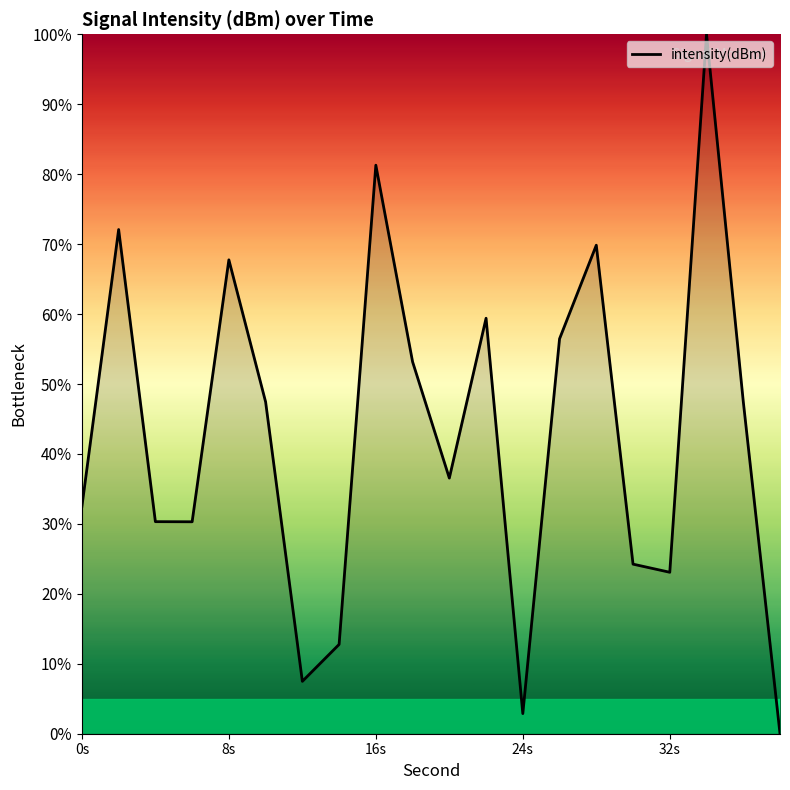

What is the difference between the maximum and second lowest values?

97.1